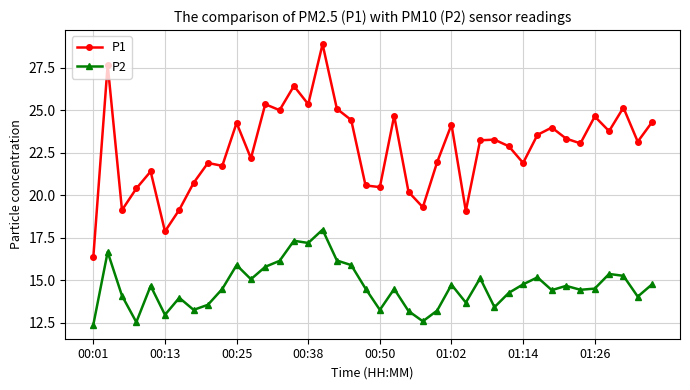

What are all the series names shown in the legend?

P1, P2